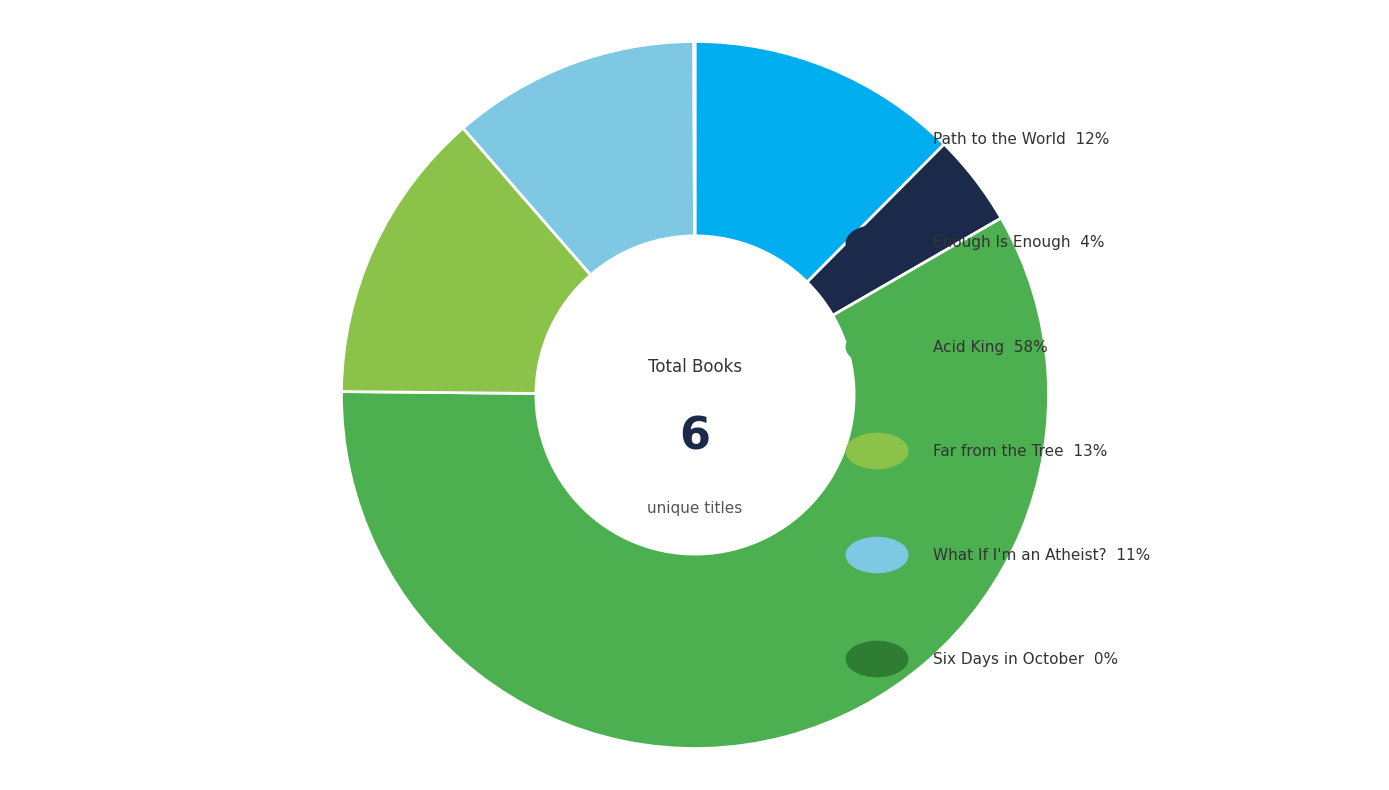

Is there any slice that represents more than half of the pie?

Yes